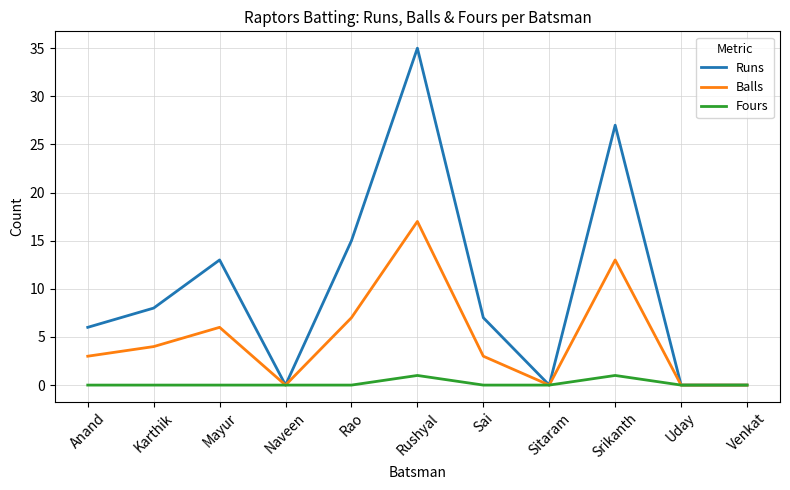

What is the maximum value shown in the chart?

35